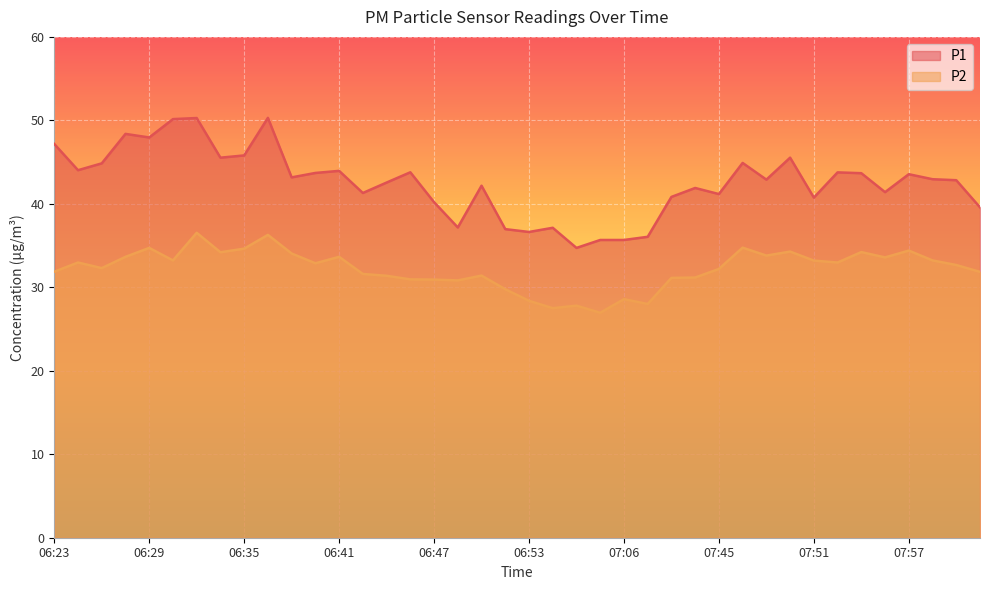

What is the difference between the maximum and minimum values in the P2 series?

9.6